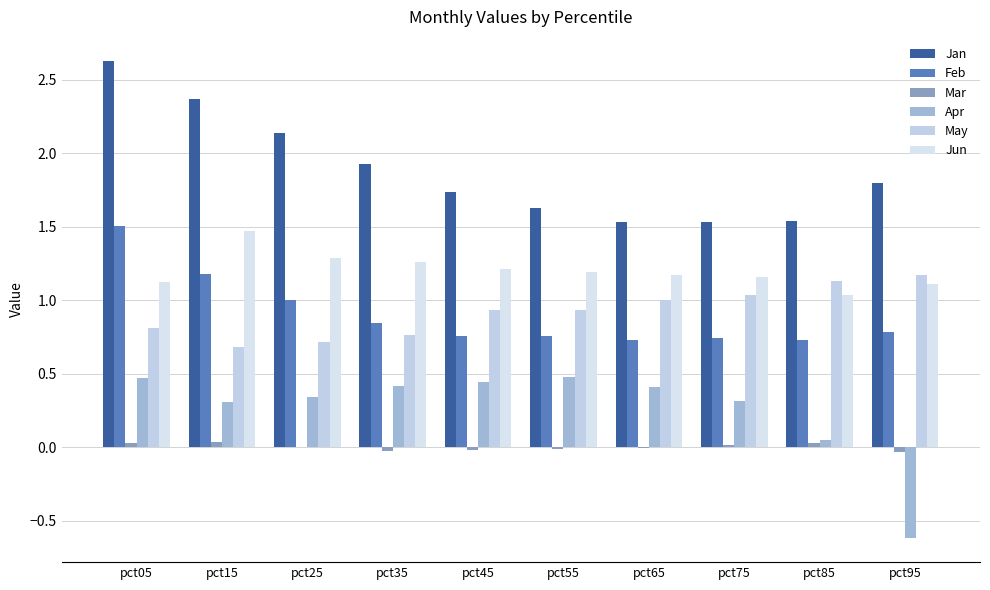

Reading left to right, extract all data points from this chart.

Jan: 2.6	2.4	2.1	1.9	1.7	1.6	1.5	1.5	1.5	1.8
Feb: 1.5	1.2	1.0	0.8	0.8	0.8	0.7	0.7	0.7	0.8
Mar: 0.0	0.0	0.0	-0.0	-0.0	-0.0	-0.0	0.0	0.0	-0.0
Apr: 0.5	0.3	0.3	0.4	0.4	0.5	0.4	0.3	0.0	-0.6
May: 0.8	0.7	0.7	0.8	0.9	0.9	1.0	1.0	1.1	1.2
Jun: 1.1	1.5	1.3	1.3	1.2	1.2	1.2	1.2	1.0	1.1